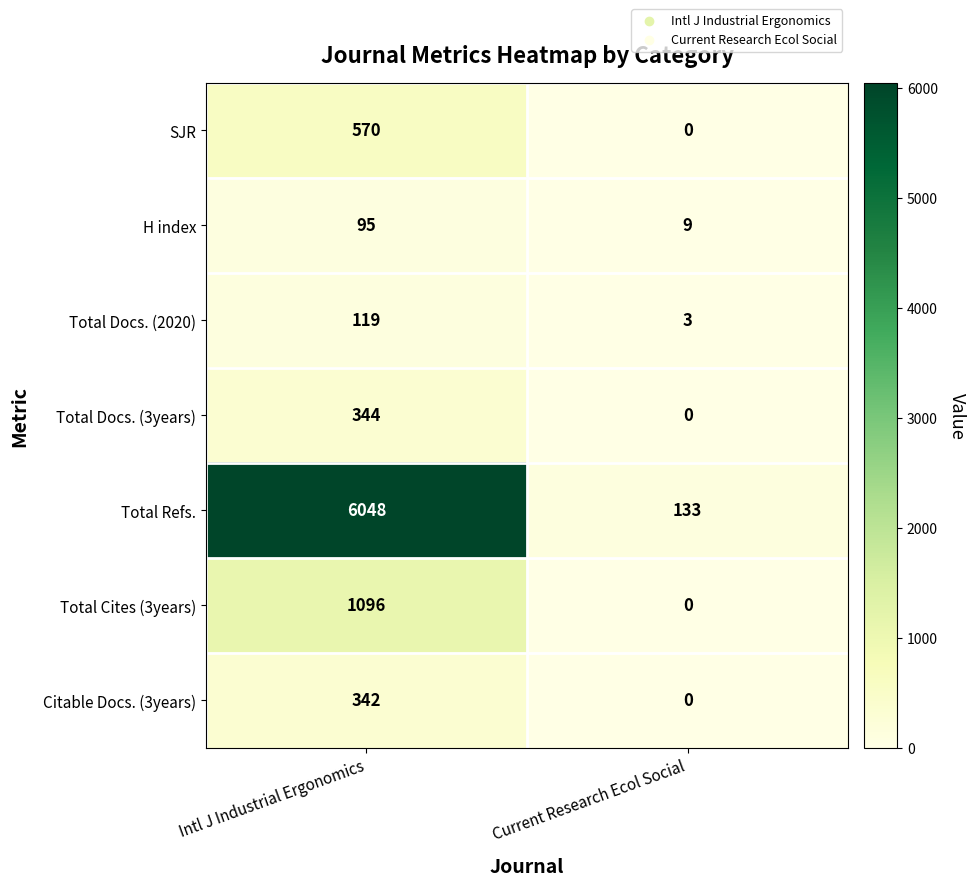

List the series in order of their peak value, highest first.

Total Refs., Total Cites (3years), SJR, Total Docs. (3years), Citable Docs. (3years), Total Docs. (2020), H index